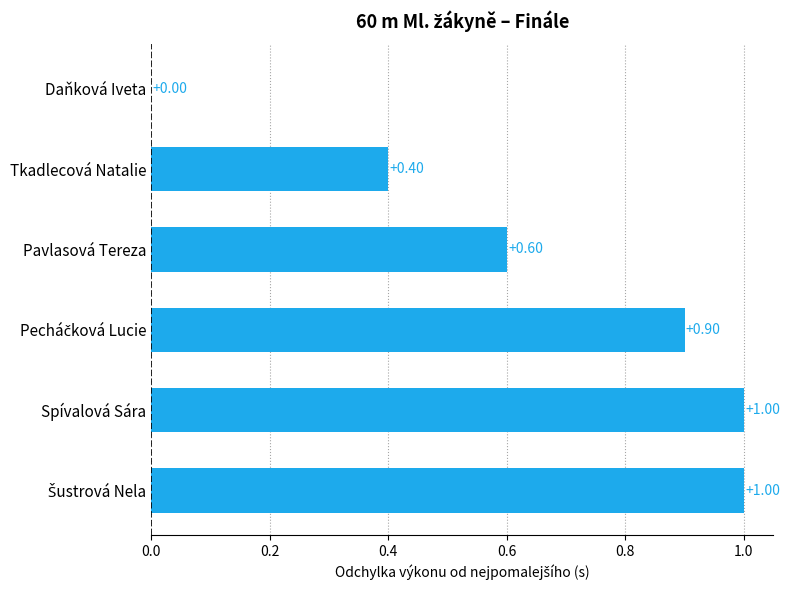

At which label is the value closest to 0?

Daňková Iveta